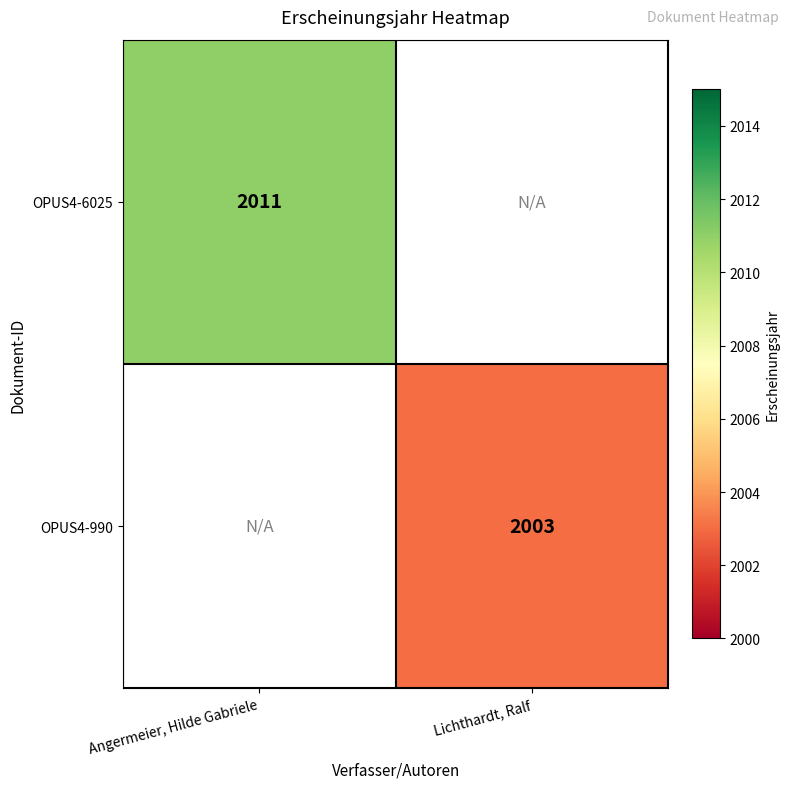

Which category has the highest value across all series?

Angermeier, Hilde Gabriele